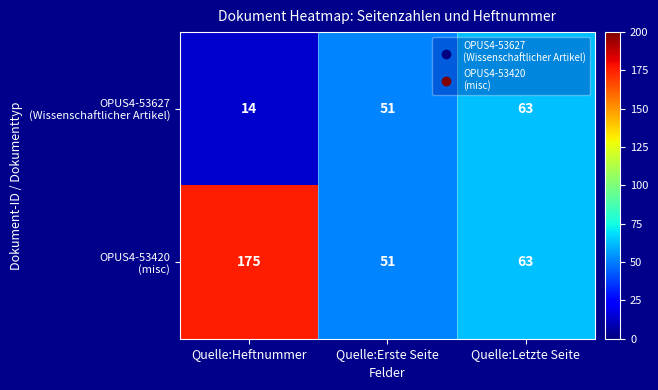

What is the total value across all series at Quelle:Erste Seite?

102